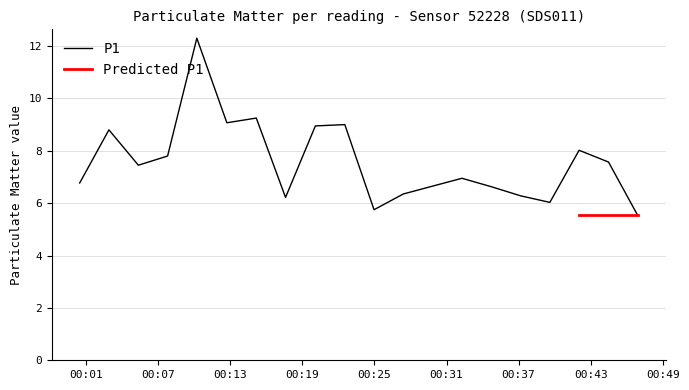

What is the smallest value displayed?

5.5